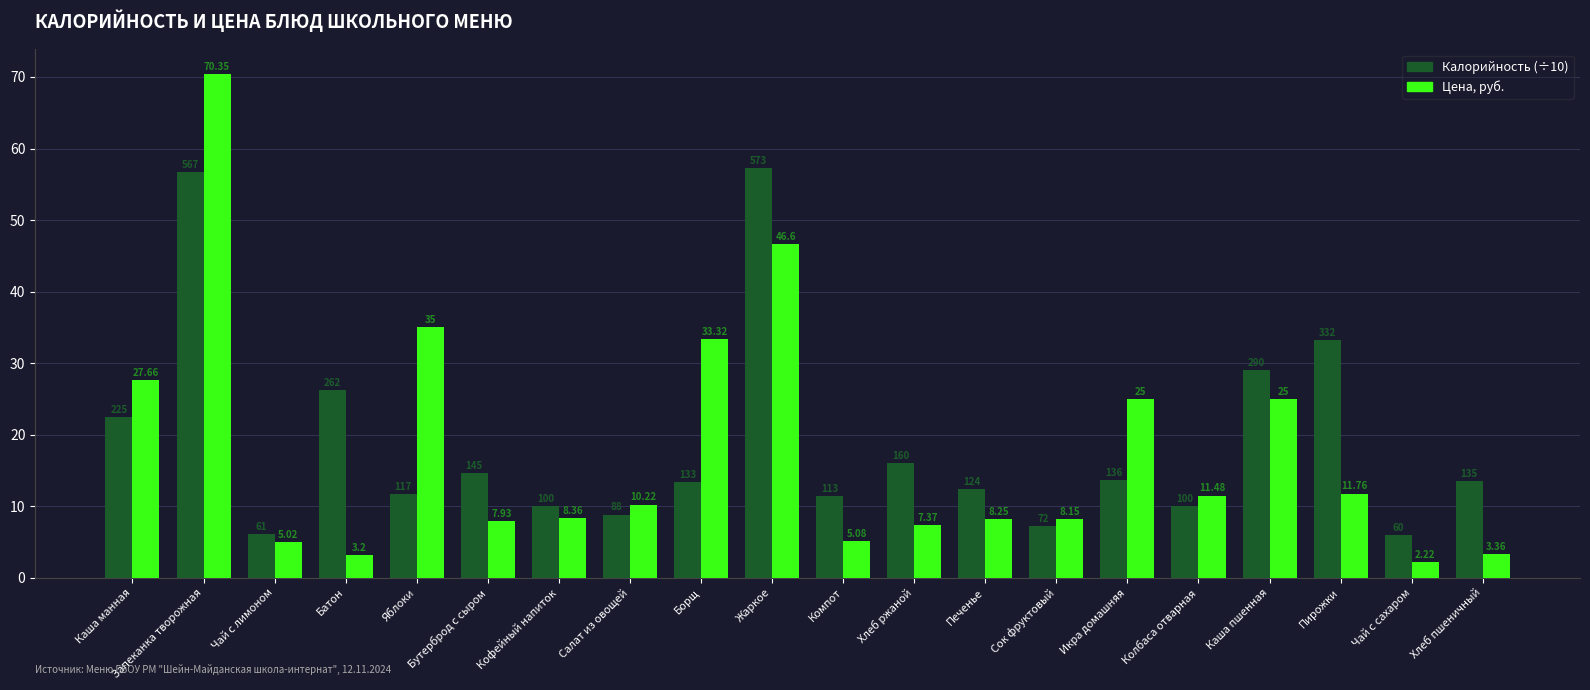

At which label does Калорийность (÷10) reach its peak?

Жаркое